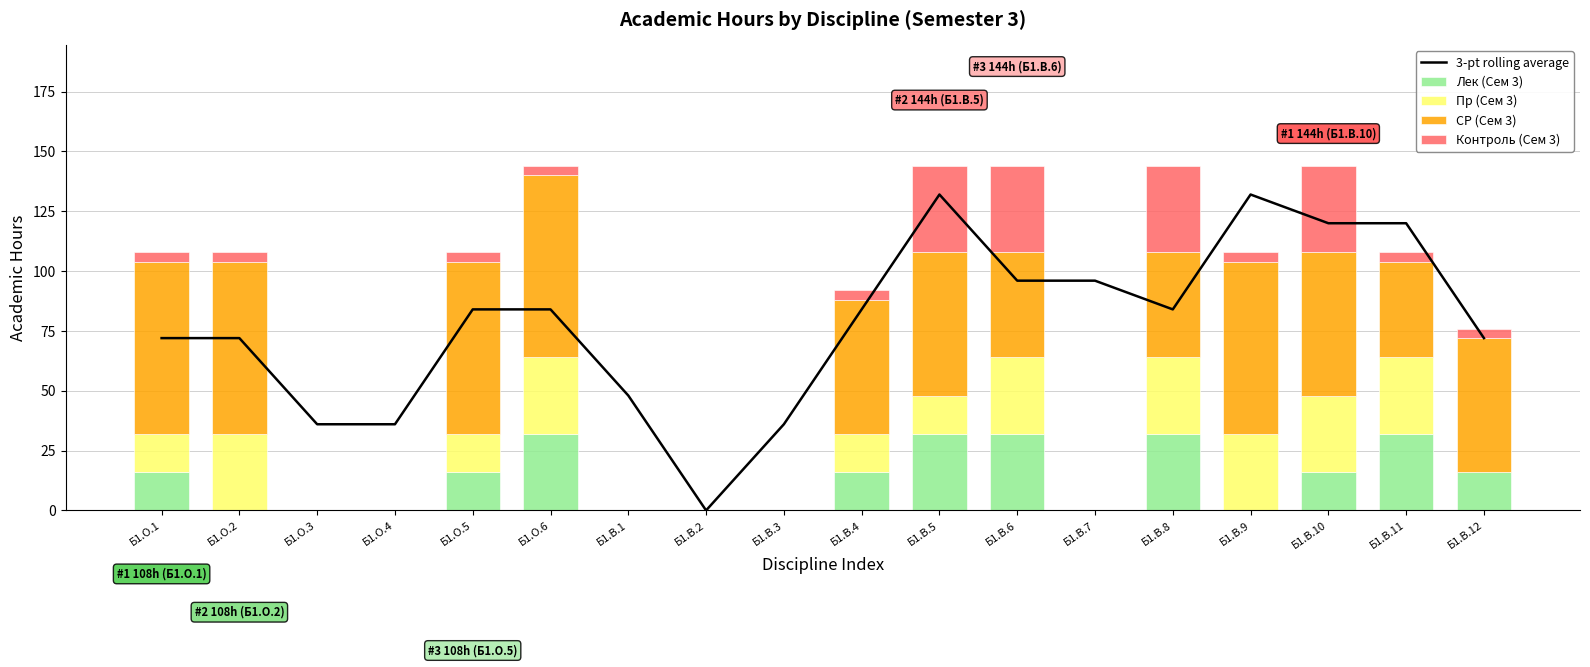

The value of Лек (Сем 3) at Б1.О.4 is 13. True or false?

False